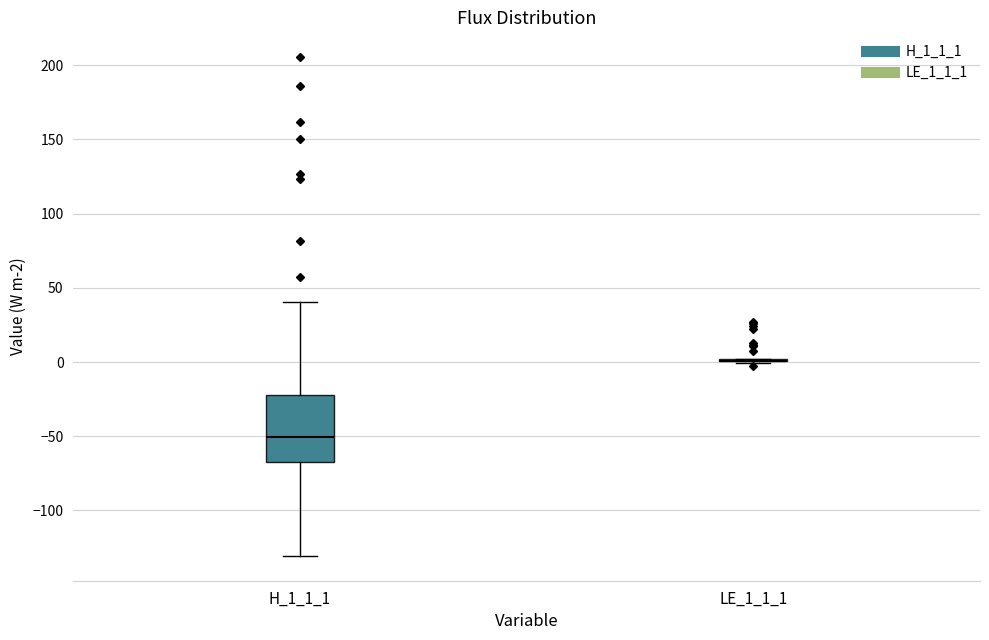

Reading left to right, transcribe this box plot: for each box, give where its median line is, the range the box spans, and where its two whiskers end, as read against the y-axis. The values are not printed on the chart, so give them approximately, as read against the axis.

H_1_1_1: median -50, box -65 to -20, whiskers -130 to 40
LE_1_1_1: box collapsed to a line at 0, whiskers 0 to 0